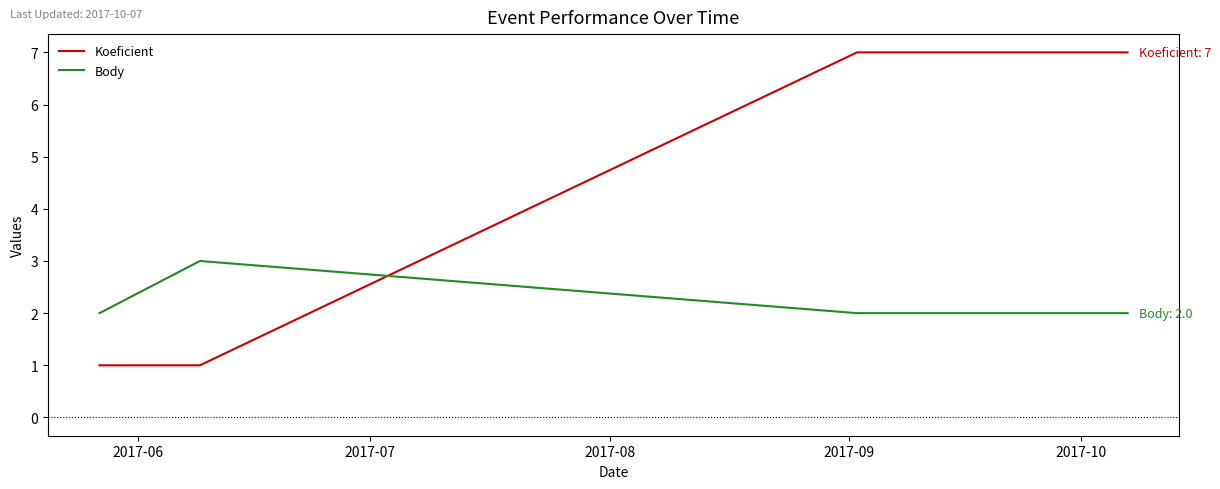

Which series has the largest range (max minus min)?

Koeficient